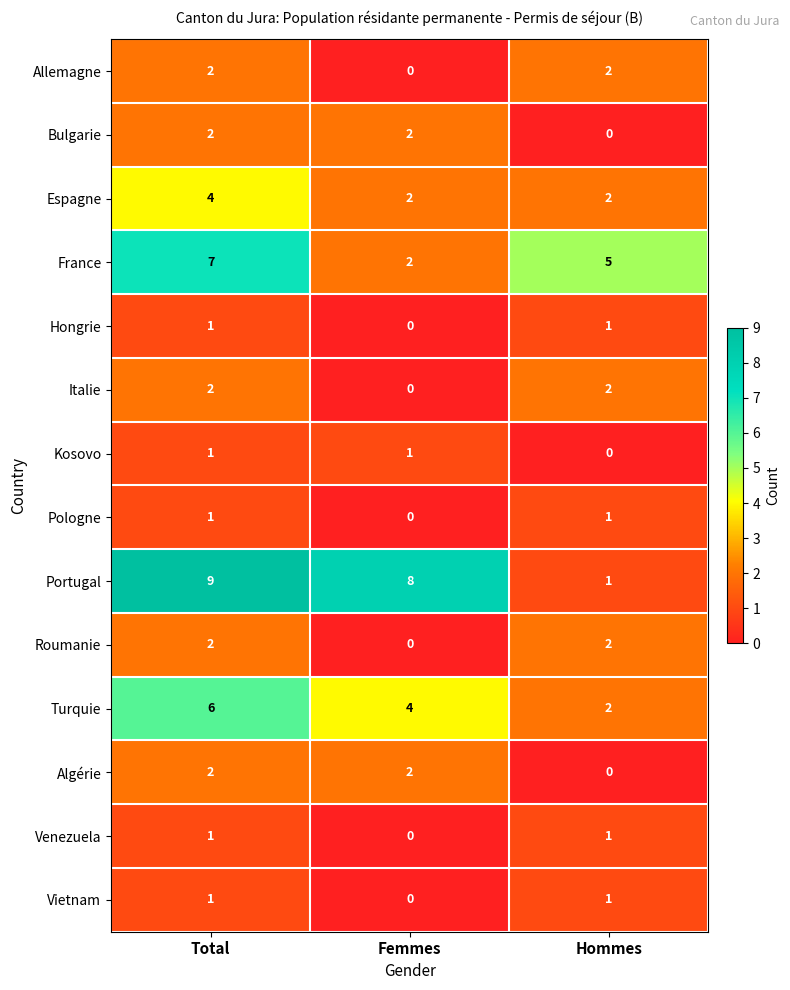

What is the greatest value displayed?

9